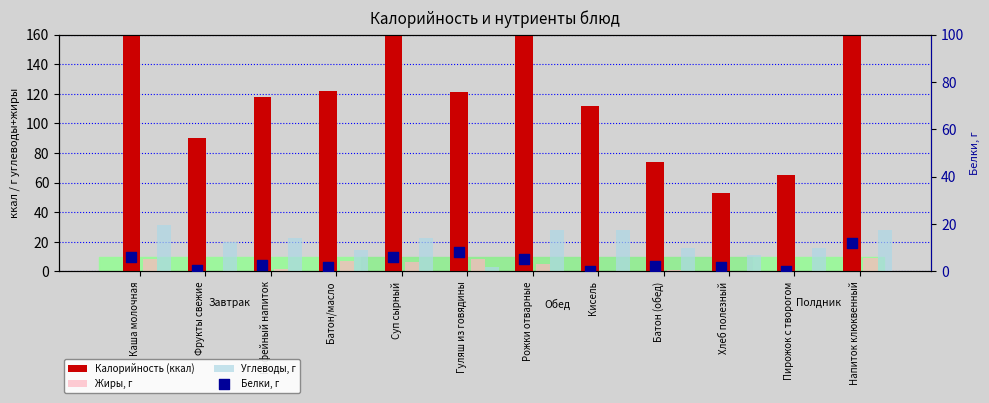

Which series reaches the minimum Y coordinate?

Жиры, г